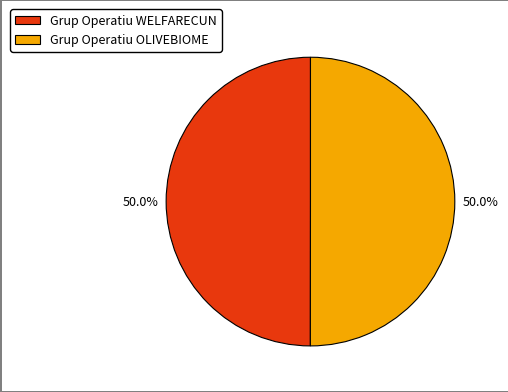

What is the ratio of the value at Grup Operatiu WELFARECUN to the value at Grup Operatiu OLIVEBIOME?

1.0